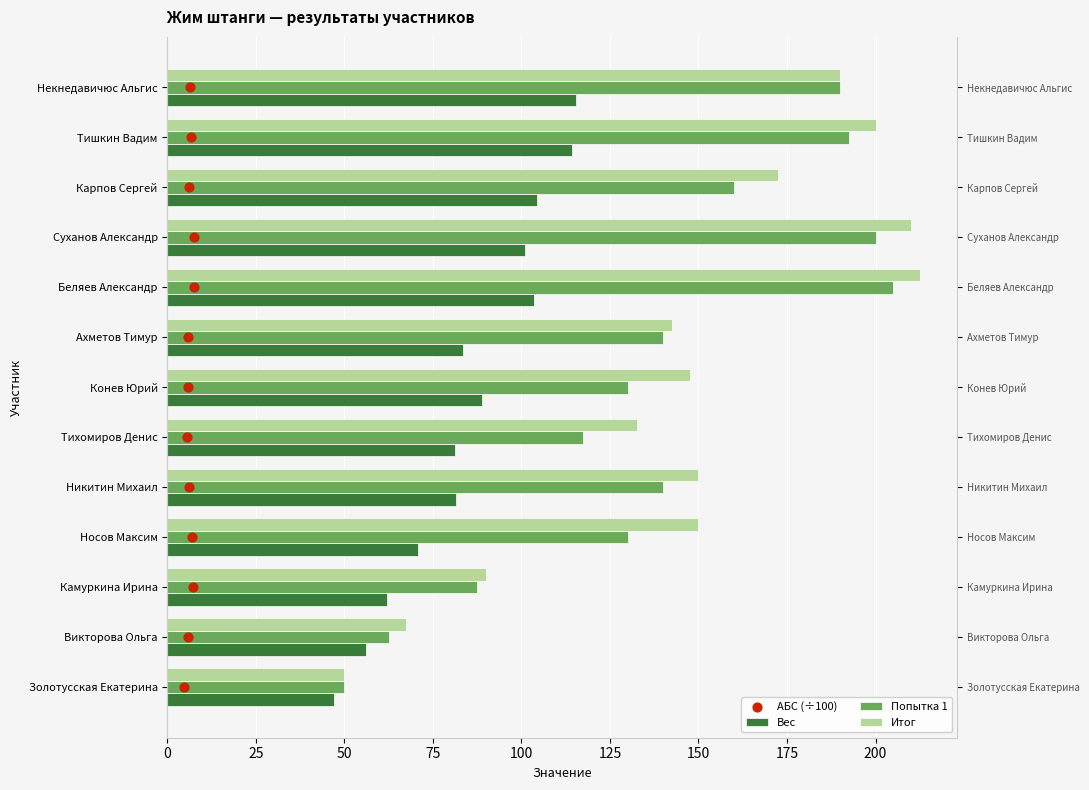

Which series has the largest total across all categories?

Итог